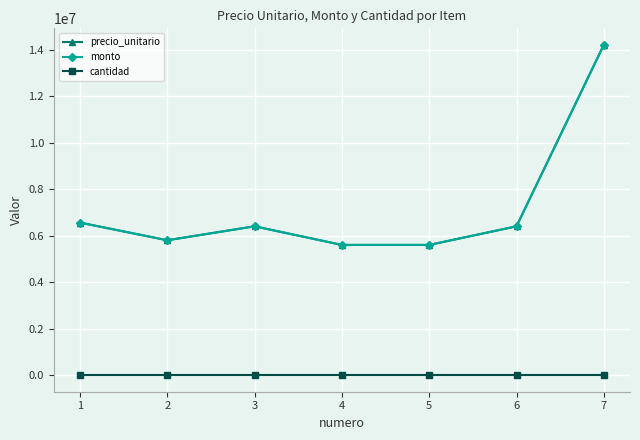

True or false: precio_unitario has a value of 18964090 at 7.

False